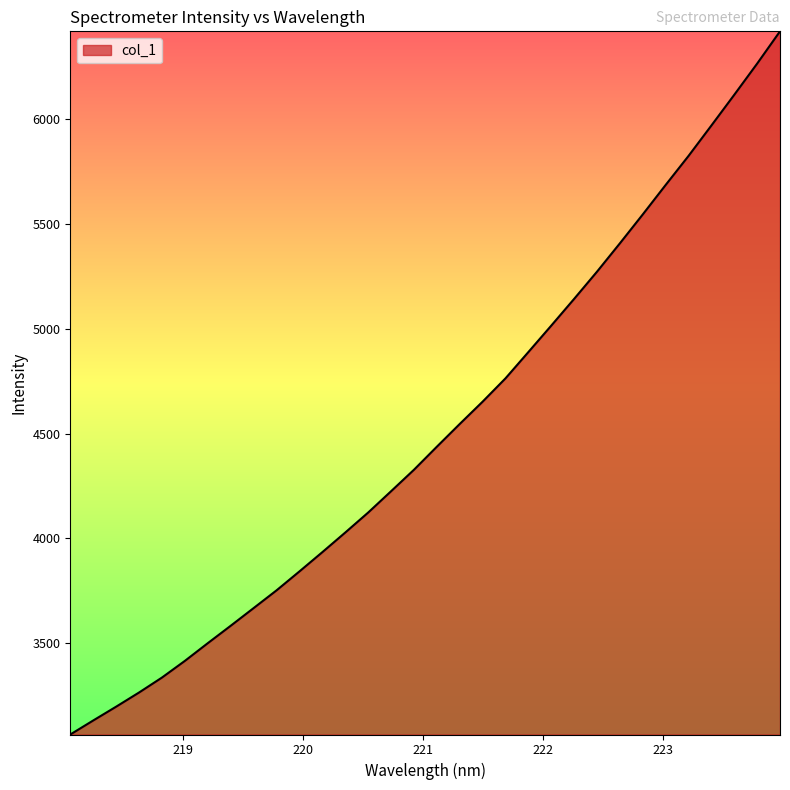

How many lines are shown in the chart?

1